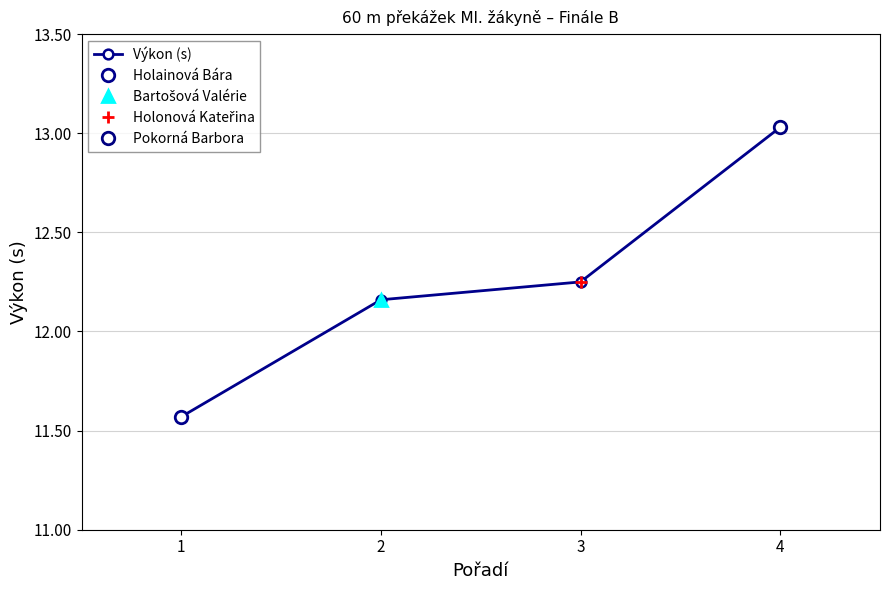

What is the sum of all values?

49.0